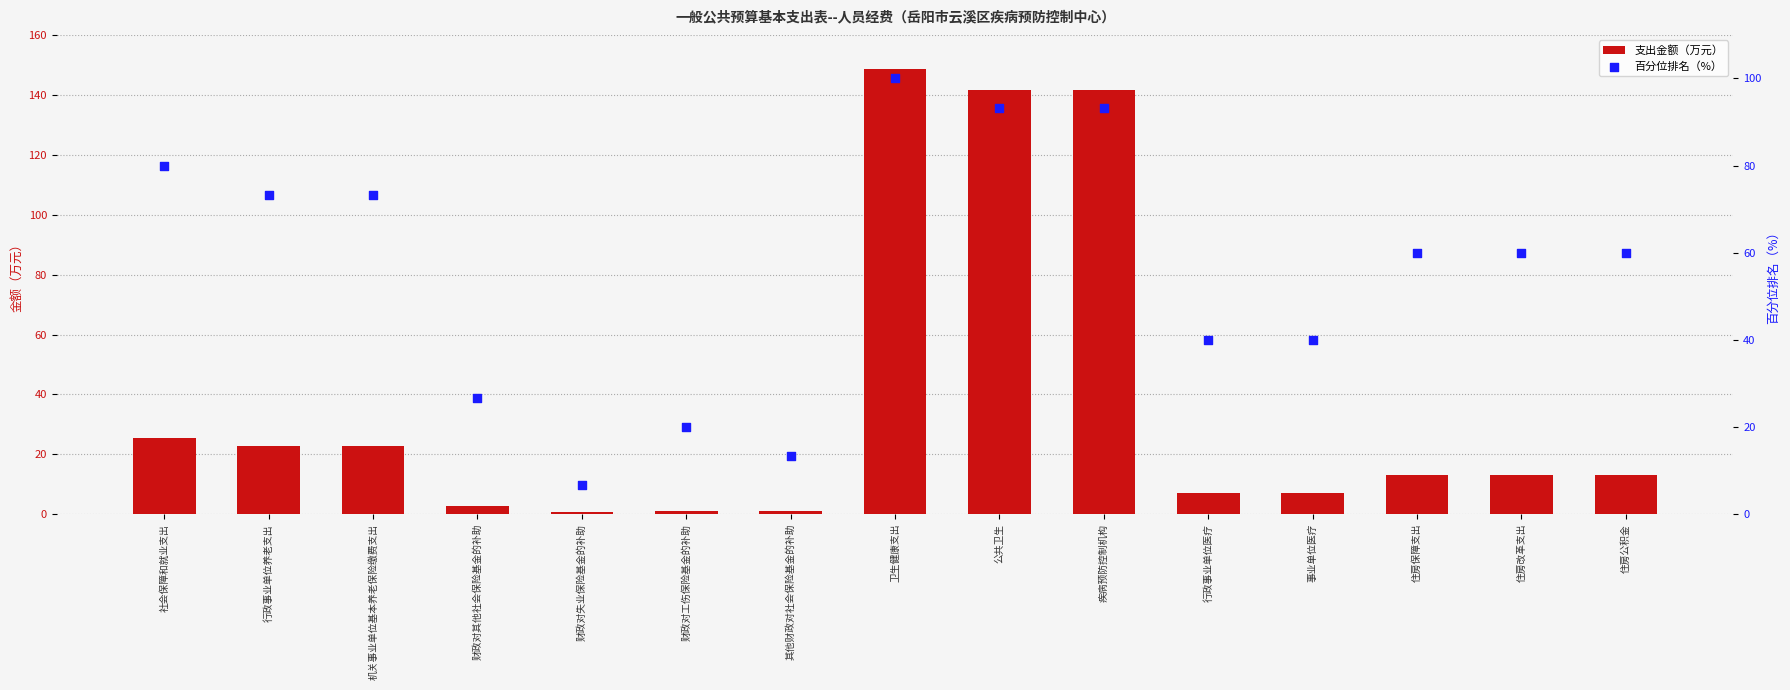

Which series contains the lowest Y value?

支出金额（万元）